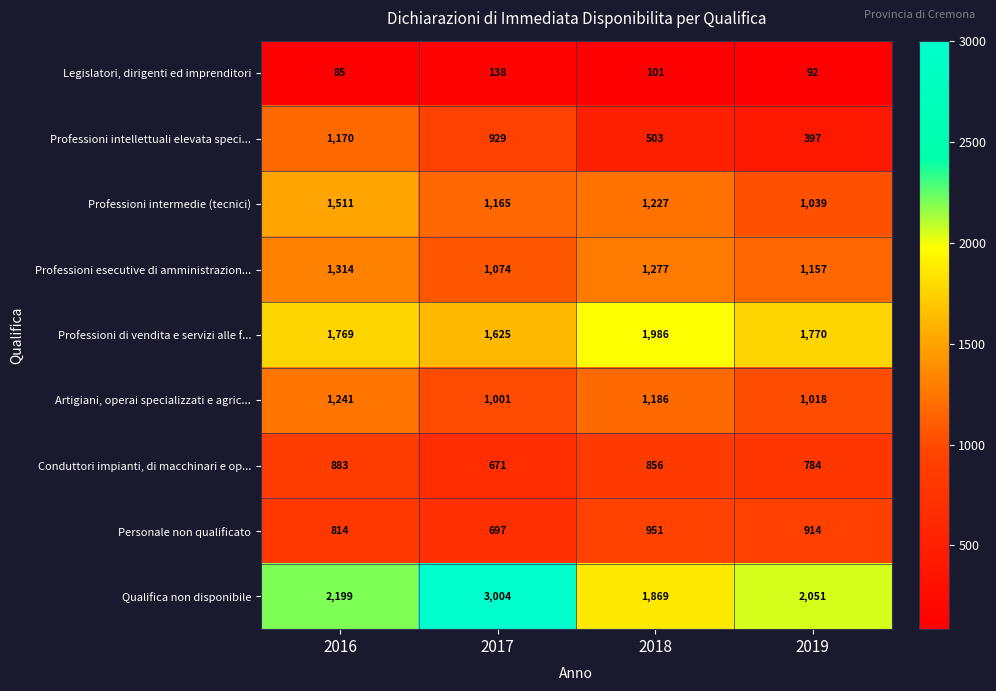

At which category is the sum across all series the highest?

2016